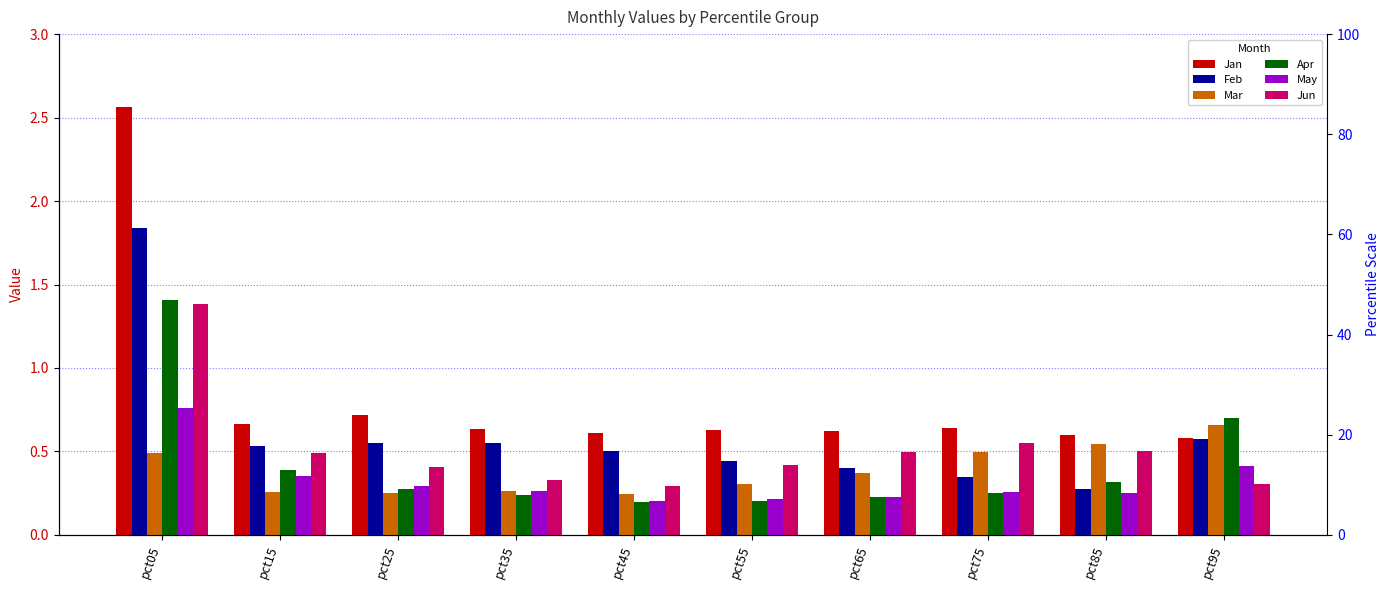

Reading right to left, list all the values displayed in this chart.

Jan: pct95=0.6	pct85=0.6	pct75=0.6	pct65=0.6	pct55=0.6	pct45=0.6	pct35=0.6	pct25=0.7	pct15=0.7	pct05=2.6
Feb: pct95=0.6	pct85=0.3	pct75=0.3	pct65=0.4	pct55=0.4	pct45=0.5	pct35=0.5	pct25=0.6	pct15=0.5	pct05=1.8
Mar: pct95=0.7	pct85=0.5	pct75=0.5	pct65=0.4	pct55=0.3	pct45=0.2	pct35=0.3	pct25=0.3	pct15=0.3	pct05=0.5
Apr: pct95=0.7	pct85=0.3	pct75=0.3	pct65=0.2	pct55=0.2	pct45=0.2	pct35=0.2	pct25=0.3	pct15=0.4	pct05=1.4
May: pct95=0.4	pct85=0.3	pct75=0.3	pct65=0.2	pct55=0.2	pct45=0.2	pct35=0.3	pct25=0.3	pct15=0.4	pct05=0.8
Jun: pct95=0.3	pct85=0.5	pct75=0.5	pct65=0.5	pct55=0.4	pct45=0.3	pct35=0.3	pct25=0.4	pct15=0.5	pct05=1.4